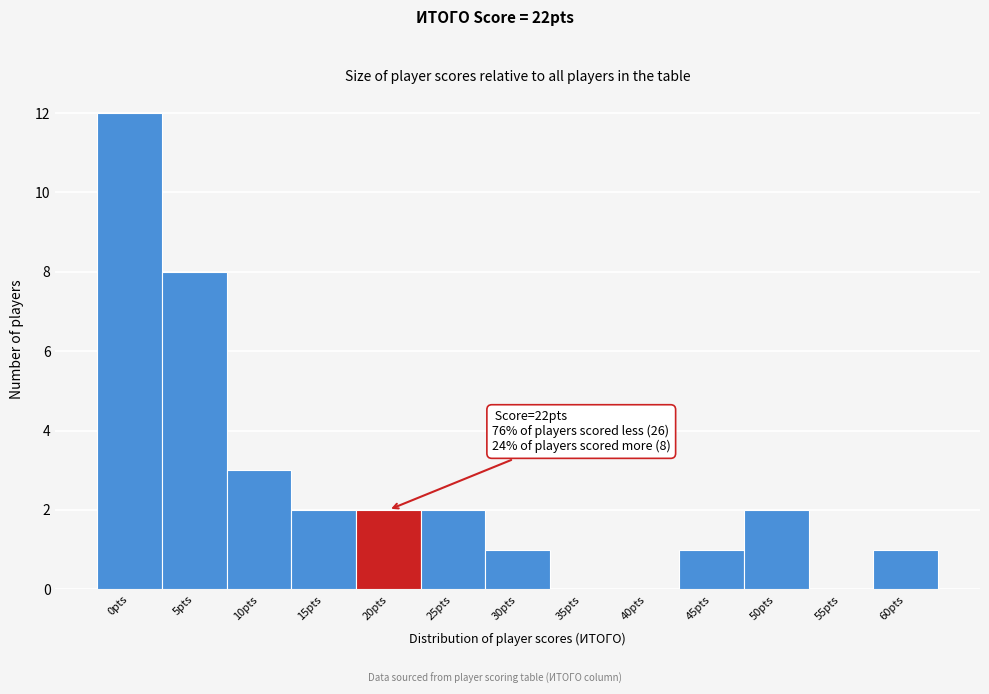

Reading right to left, what are all the values shown in this chart?

60pts=1	55pts=0	50pts=2	45pts=1	40pts=0	35pts=0	30pts=1	25pts=2	20pts=2	15pts=2	10pts=3	5pts=8	0pts=12